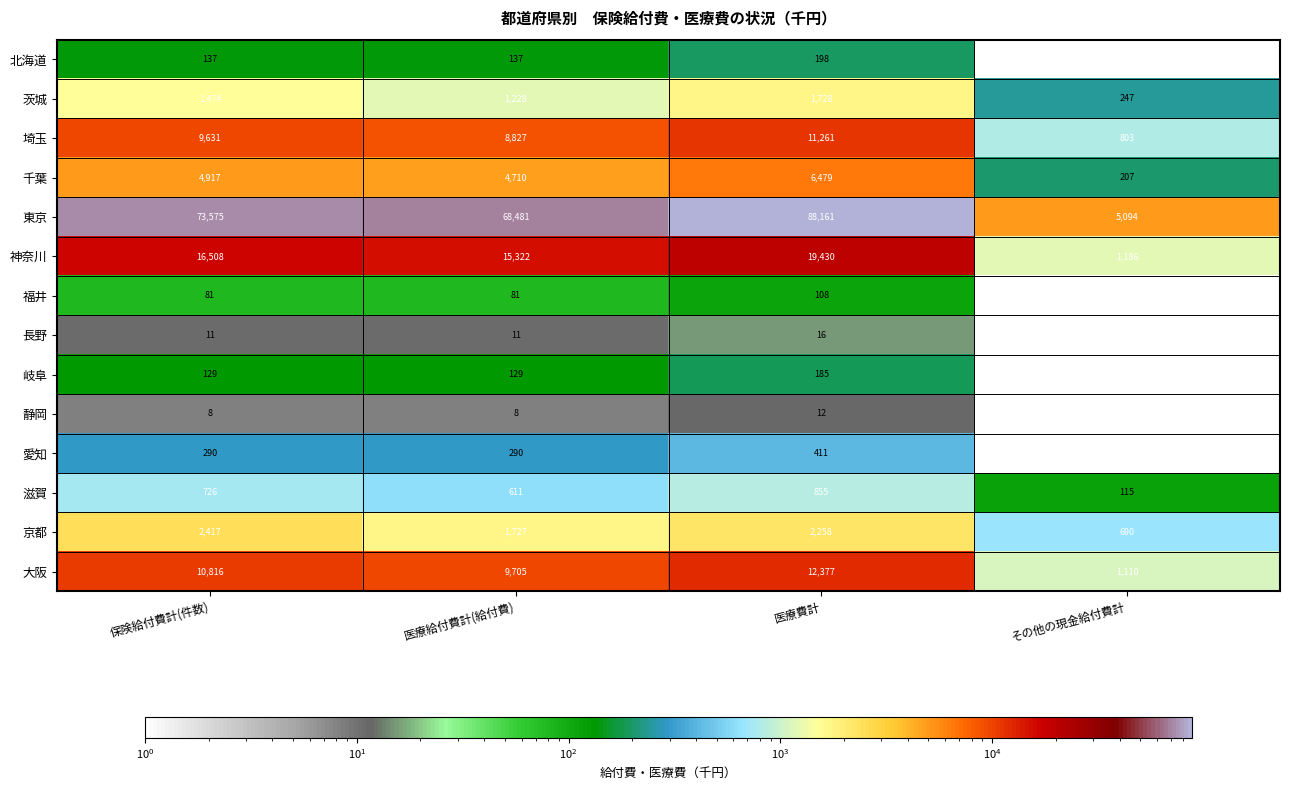

What is the greatest value displayed?

88161.1